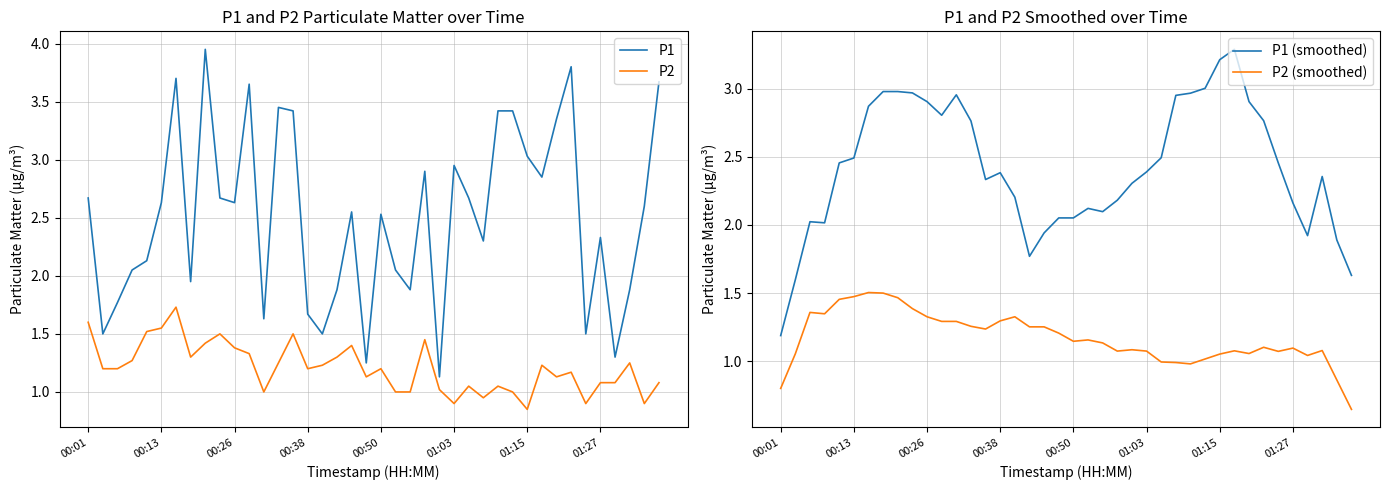

At 24, list the series in order from largest to smallest.

P1 (smoothed), P1, P2 (smoothed), P2